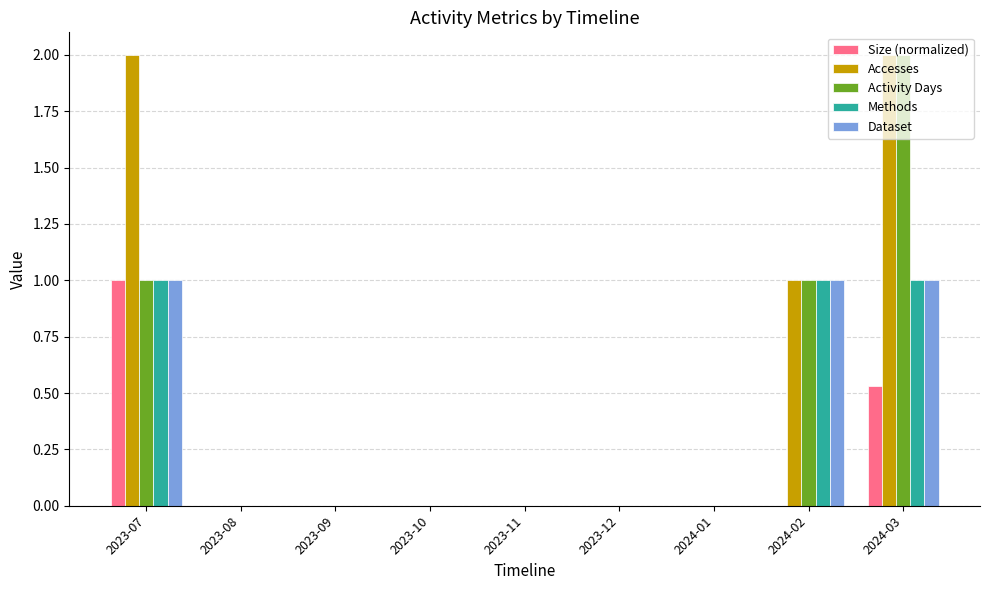

Is it true that Methods equals 0.0 at 2023-10?

True